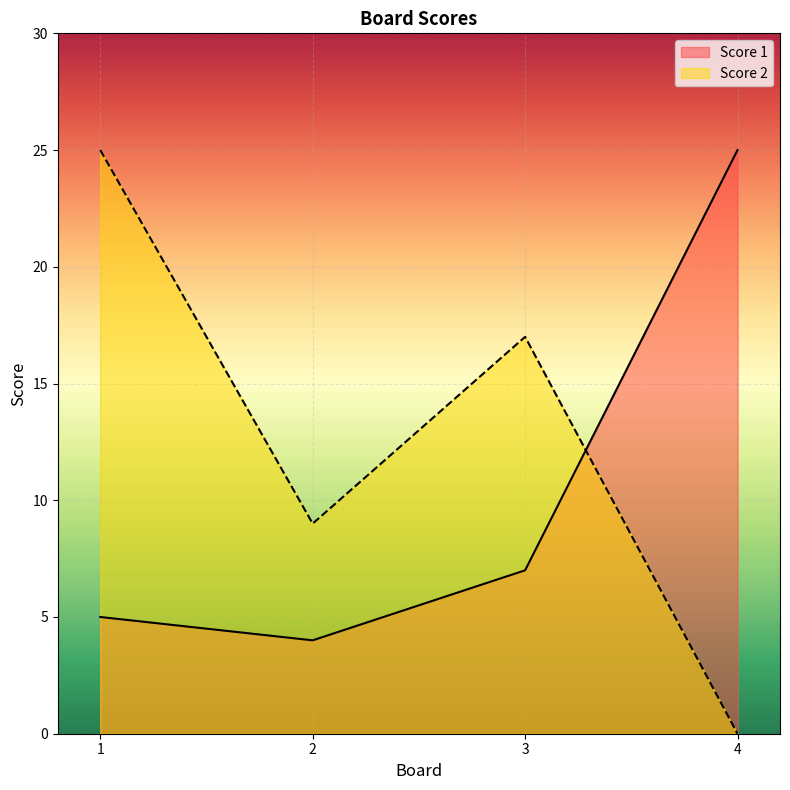

Between 1 and 3, which series saw the biggest shift?

Score 2